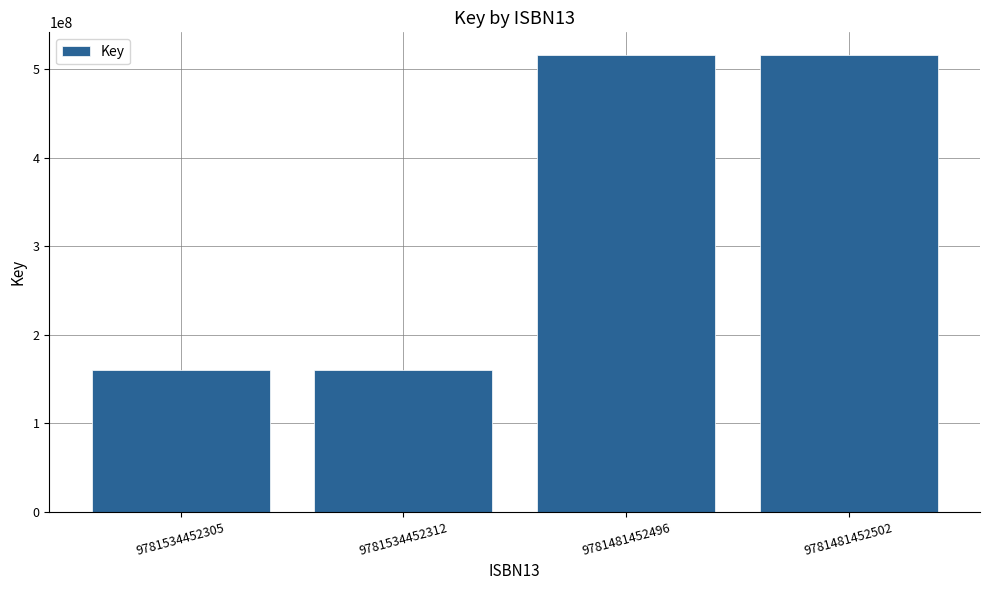

What is the change in value from 9781534452305 to 9781481452502?

+356344111